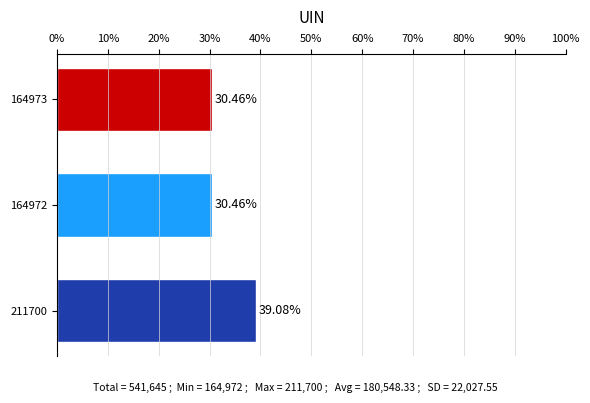

What is the sum of all values?

100.0